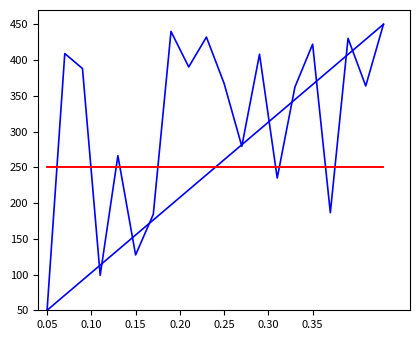

Does the chart display data point markers on the line(s)?

No